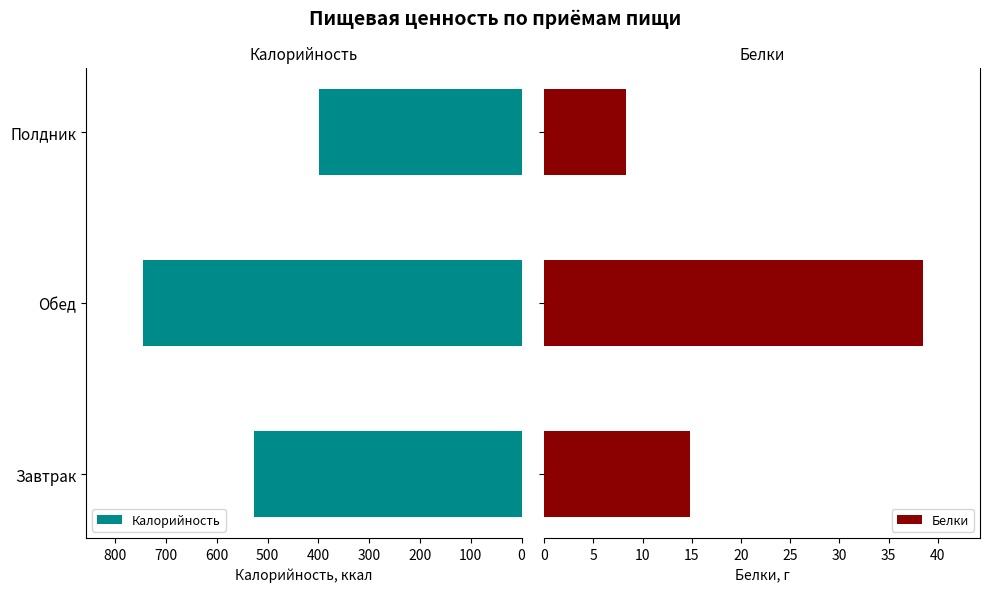

What is the value of the Белки bar at the 3rd from the left?

8.3